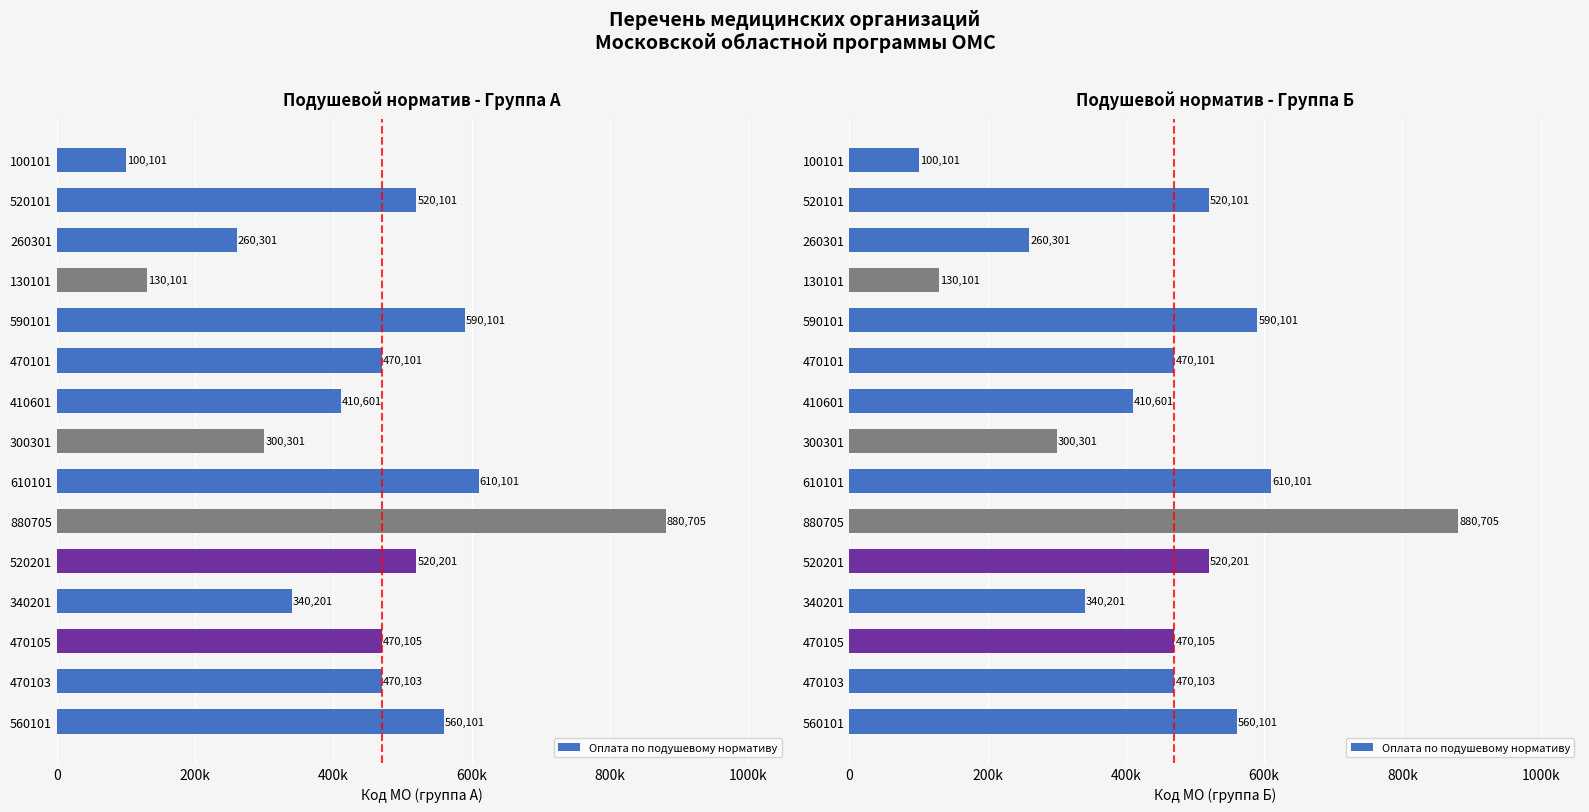

What is the difference between the maximum and minimum values?

780604